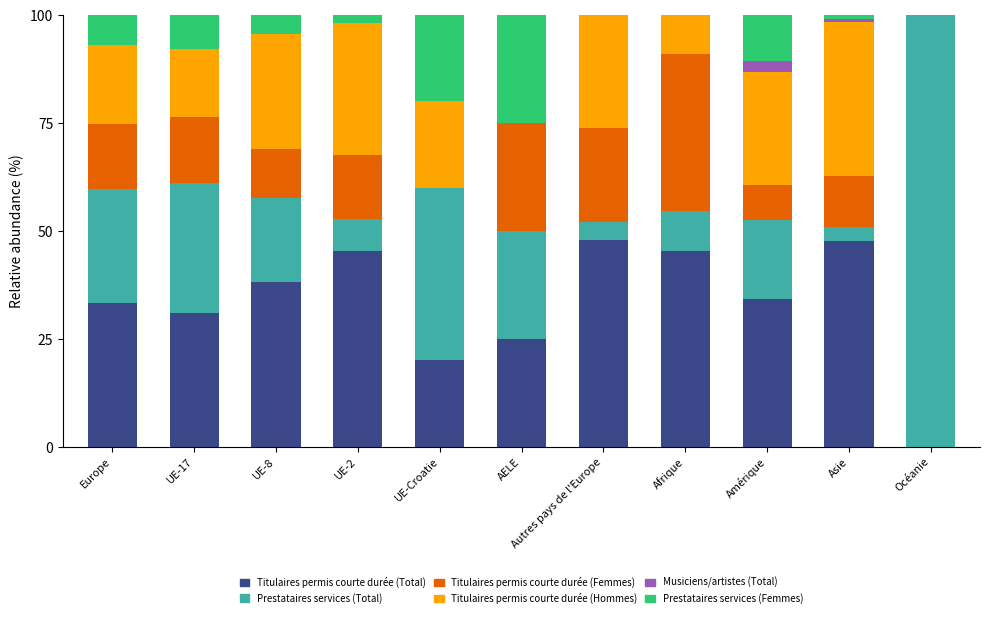

Does the chart contain stacked bars?

Yes